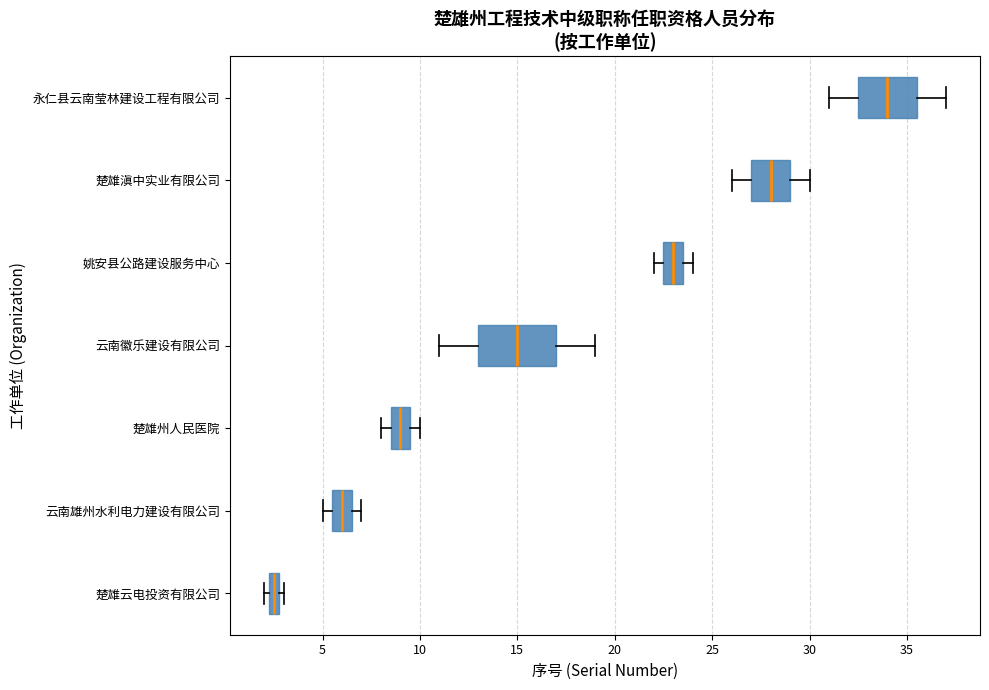

Which box is the widest, from its left edge to its right edge?

云南徽乐建设有限公司